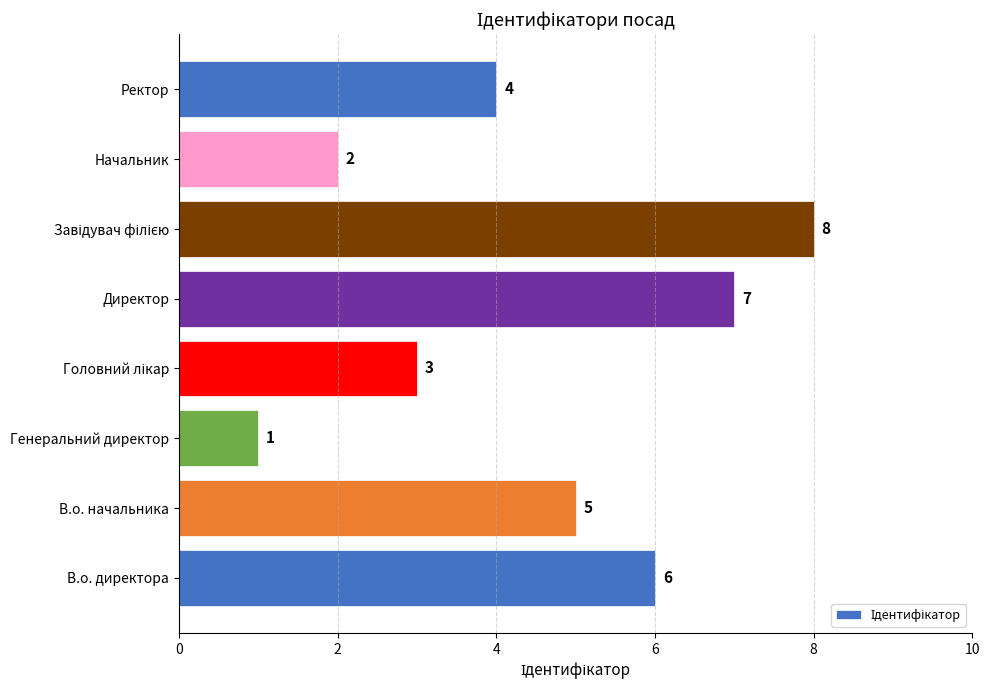

Which has a higher value, Директор or Начальник?

Директор